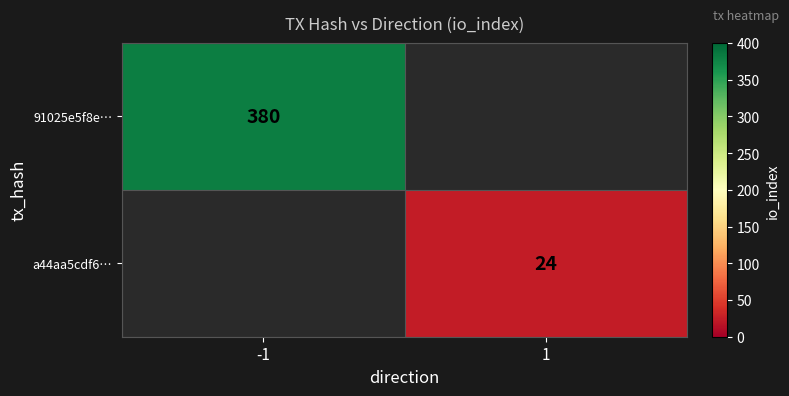

The 91025e5f8e… series shows 524.5 at -1. True or false?

False